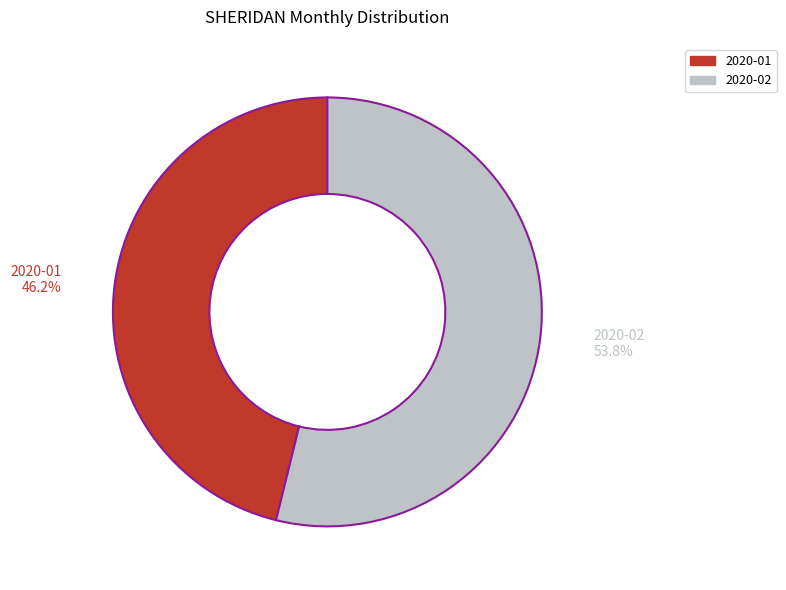

What percentage is the 2020-02 slice, to the nearest percent?

54%